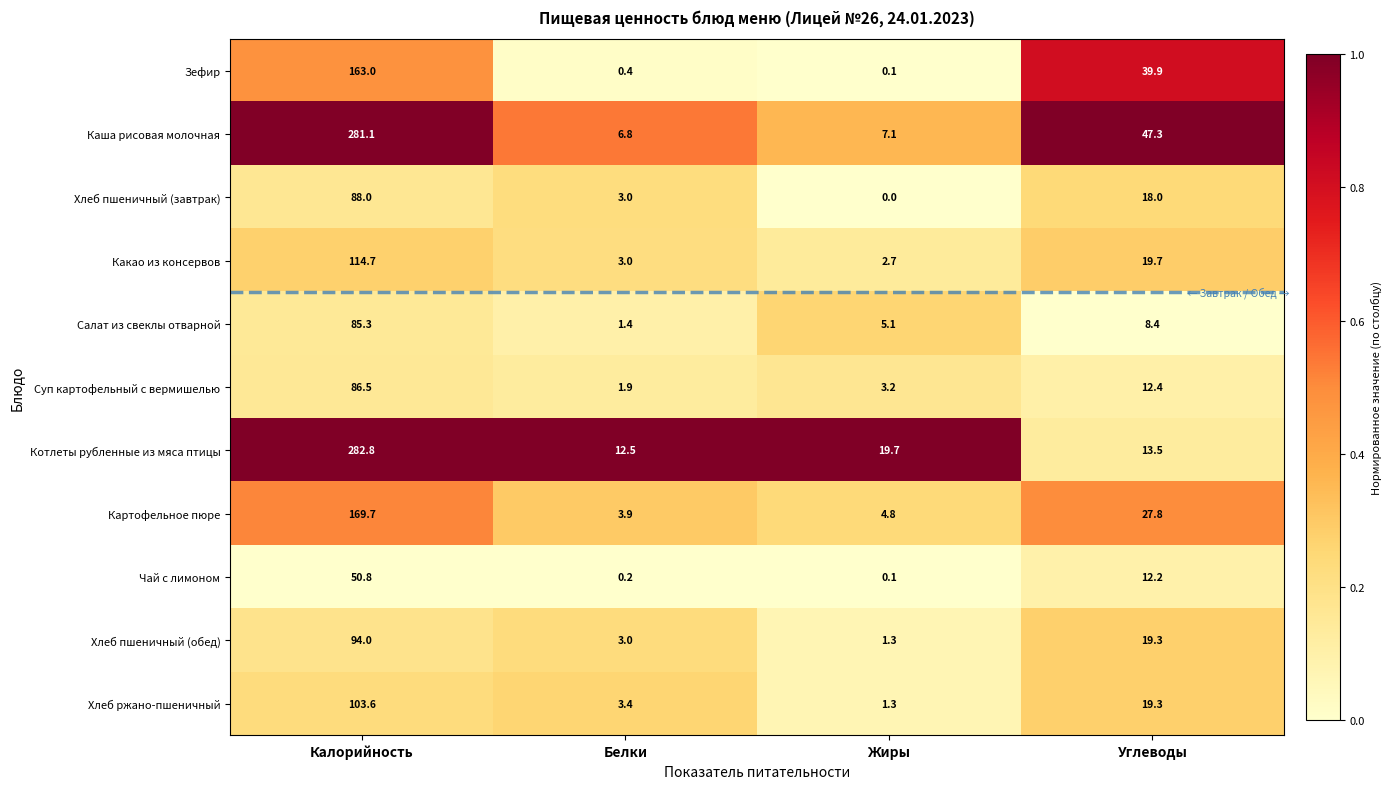

List the labels in order of Какао из консервов value, largest first.

Калорийность, Углеводы, Белки, Жиры